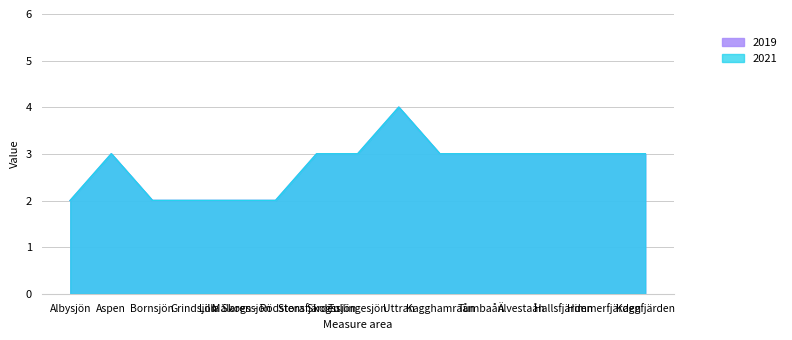

At which label does 2019 first exceed 3?

Uttran